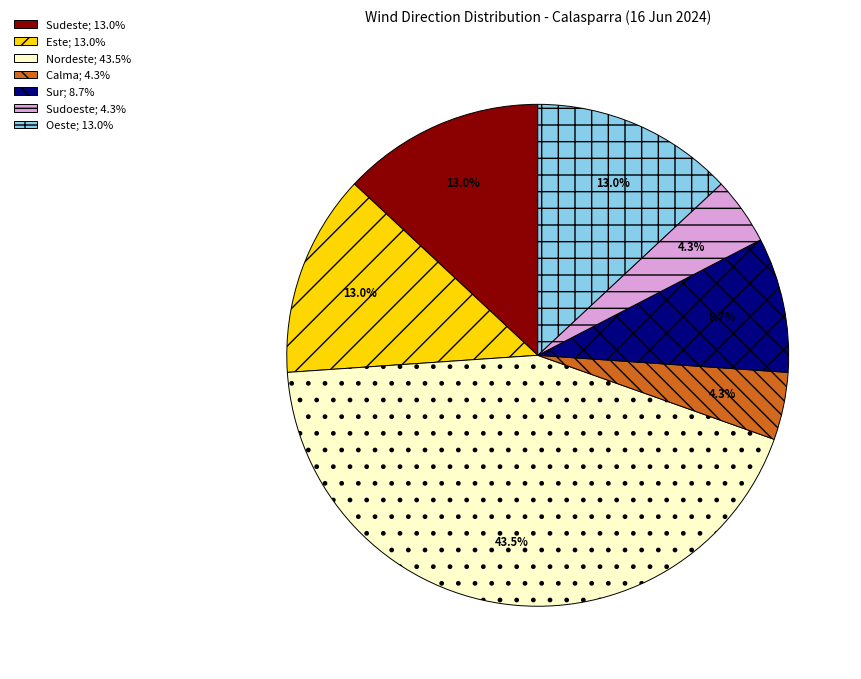

To the nearest percent, what is the difference between the largest and smallest slice percentages?

39%